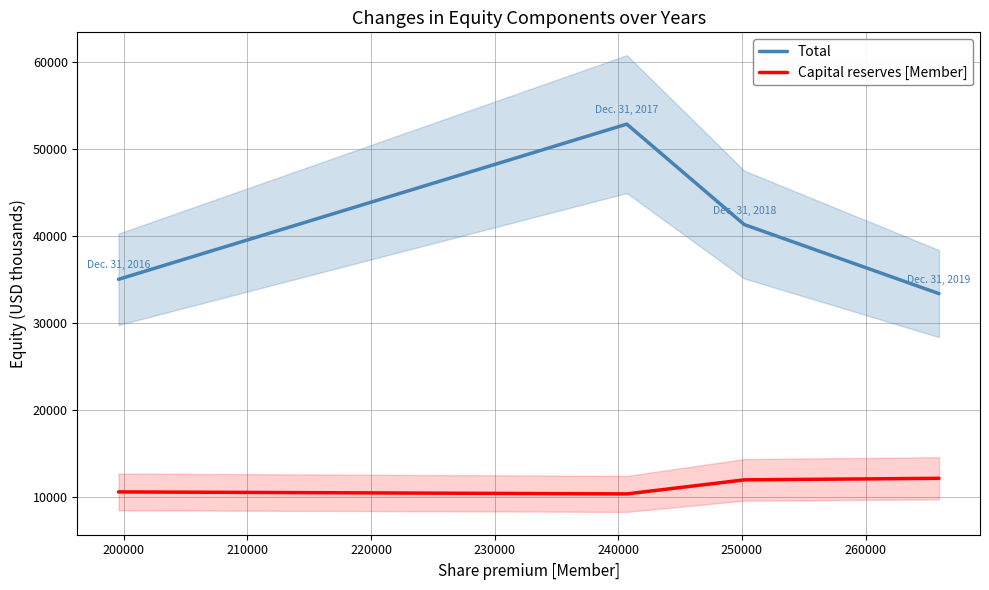

What is the highest value of the Capital reserves [Member] series?

12132